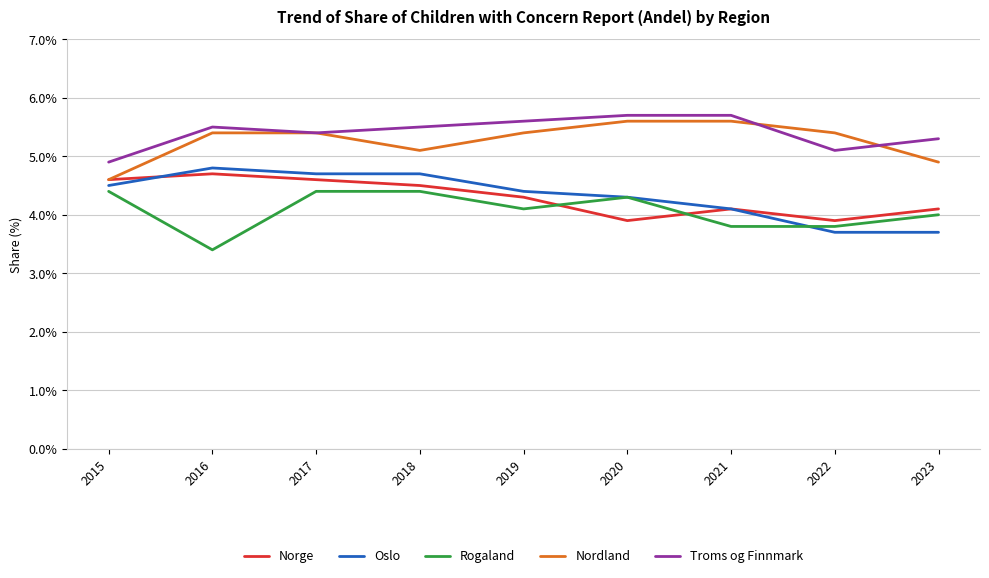

True or false: Troms og Finnmark has a value of 5.3 at 2023.

True